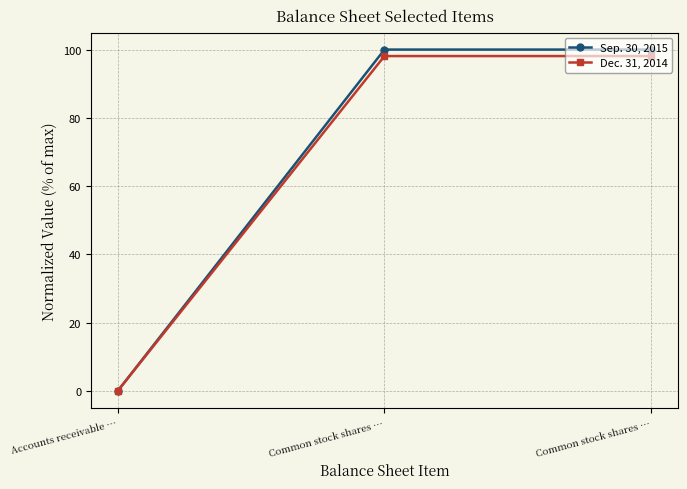

Rank the categories by Sep. 30, 2015 value from lowest to highest.

Accounts receivable …, Common stock shares …, Common stock shares …